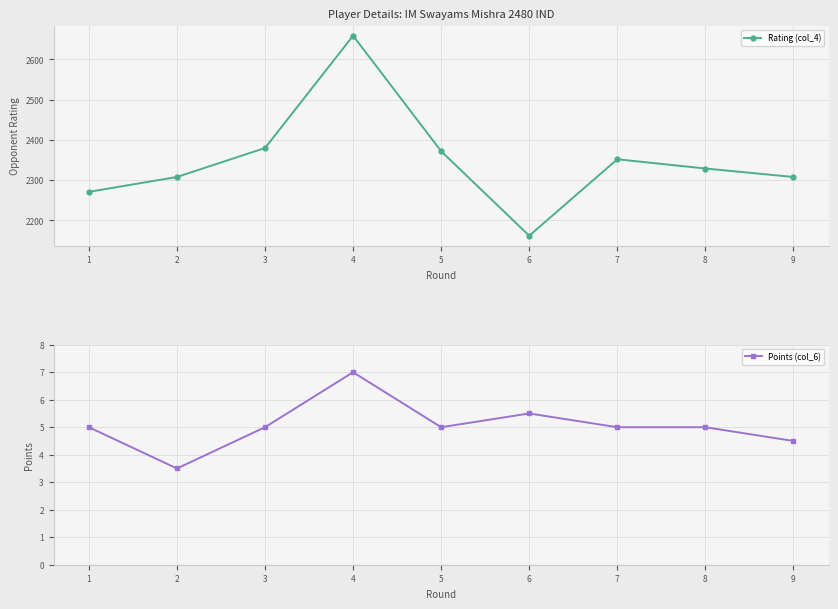

Is the value of Rating (col_4) at 8 greater than the value of Points (col_6) at 8?

Yes